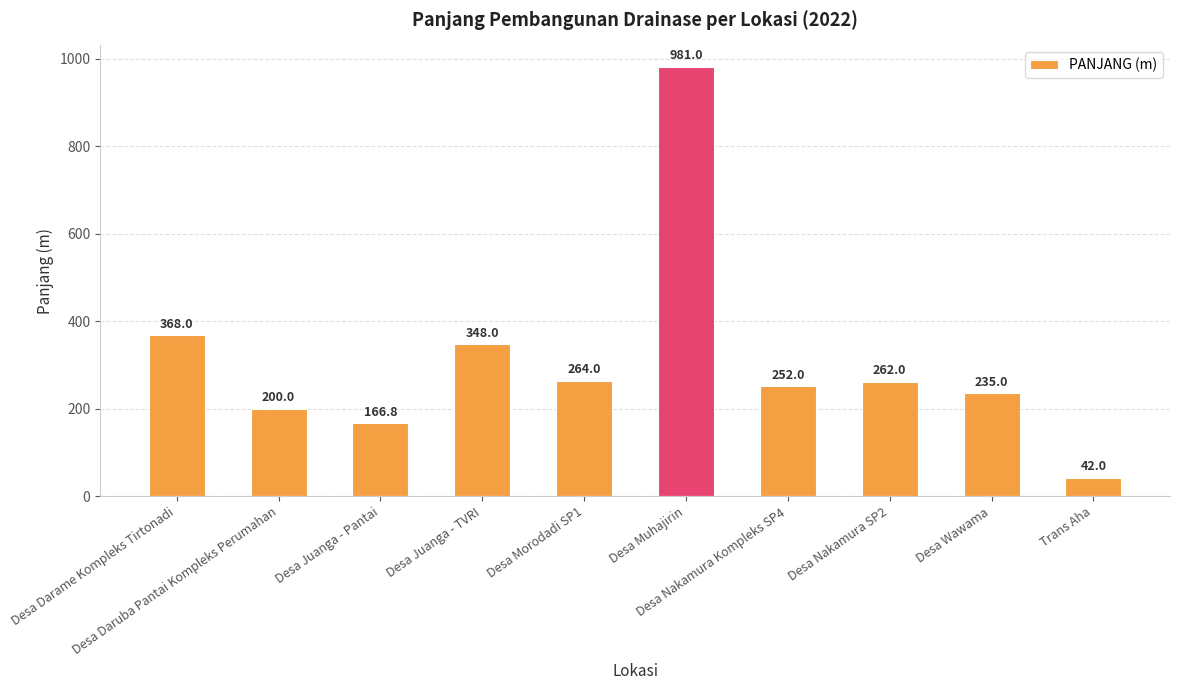

What is the value of the 4th bar from the left?

348.0